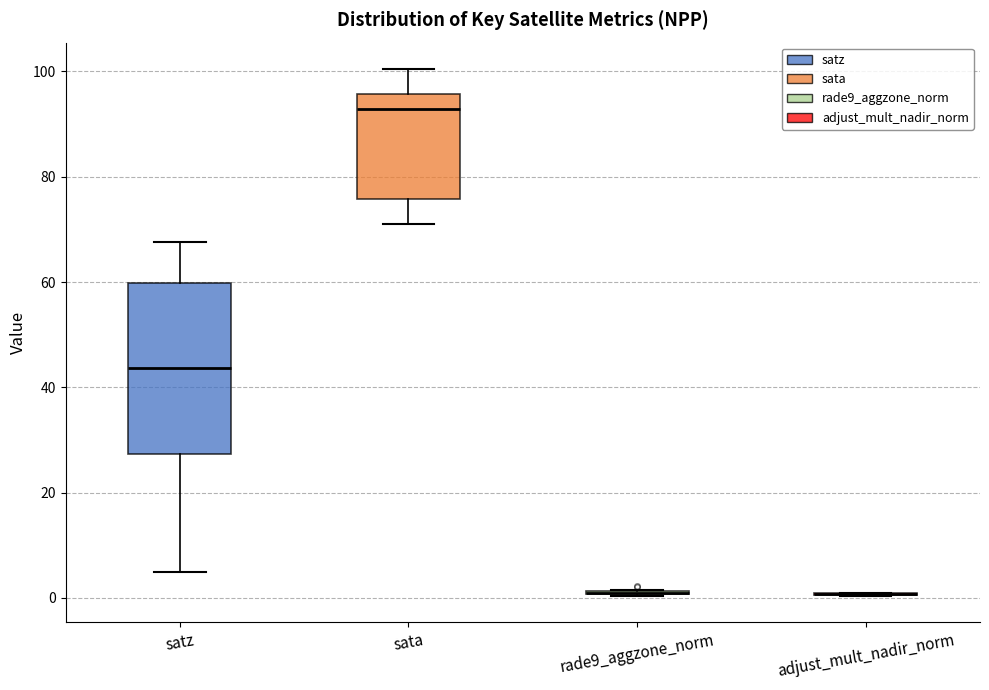

Reading left to right, transcribe this box plot: for each box, give where its median line is, the range the box spans, and where its two whiskers end, as read against the y-axis. The values are not printed on the chart, so give them approximately, as read against the axis.

satz: median 44, box 28 to 60, whiskers 4 to 68
sata: median 92, box 76 to 96, whiskers 70 to 100
rade9_aggzone_norm: box collapsed to a line at 0, whiskers 0 to 2
adjust_mult_nadir_norm: box collapsed to a line at 0, whiskers 0 to 2